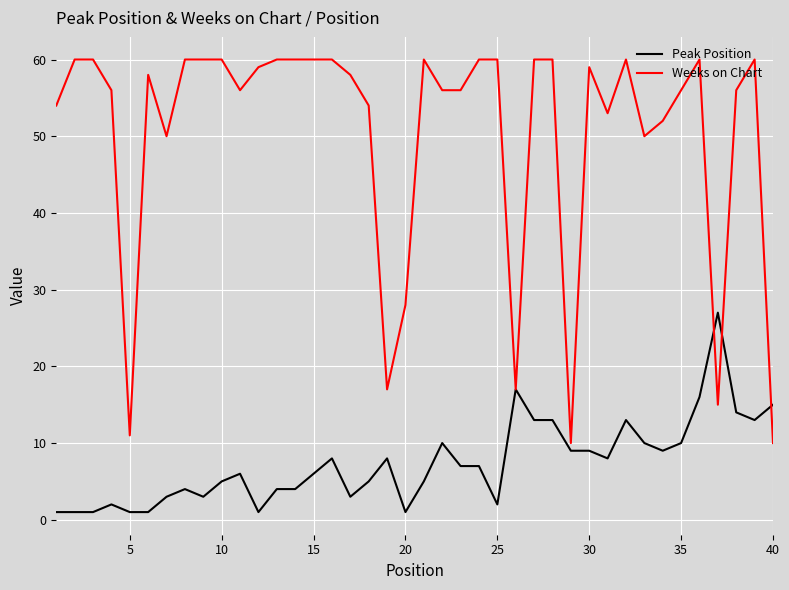

What is the maximum value shown in the chart?

60